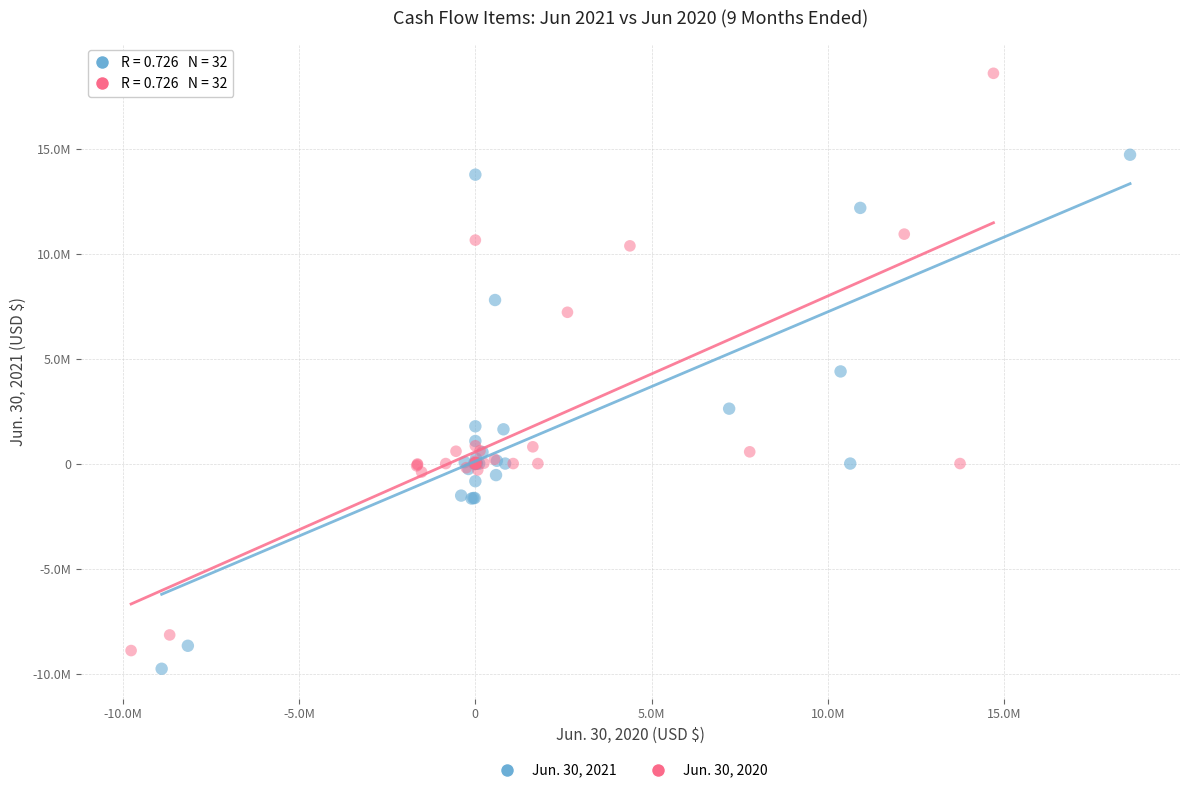

Which series contains the lowest Y value?

Jun. 30, 2021